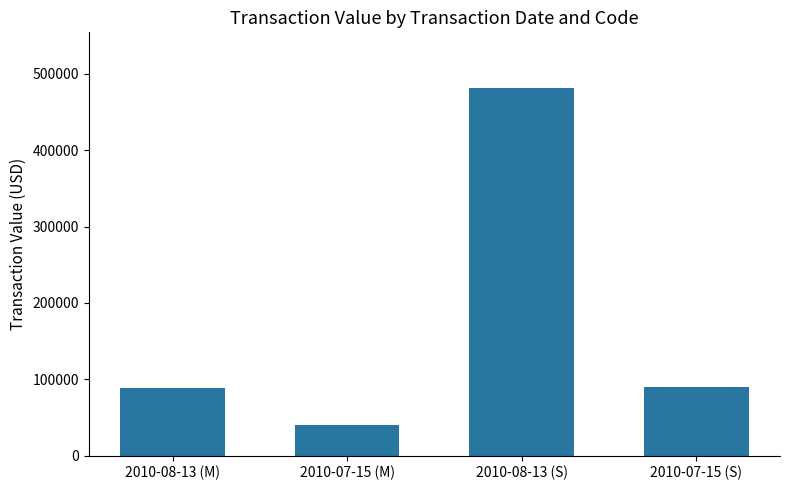

True or false: the data shows 243187 at 2010-08-13 (S).

False